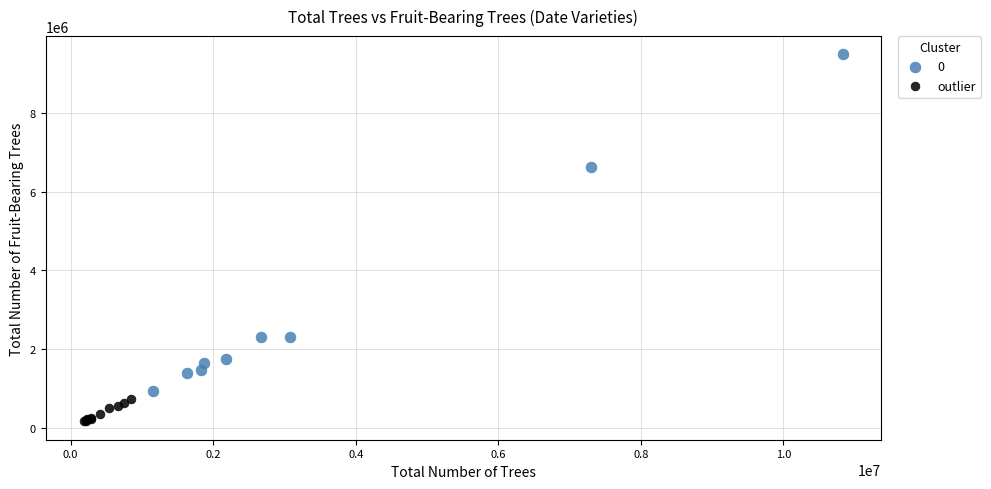

Which series contains the lowest Y value?

outlier